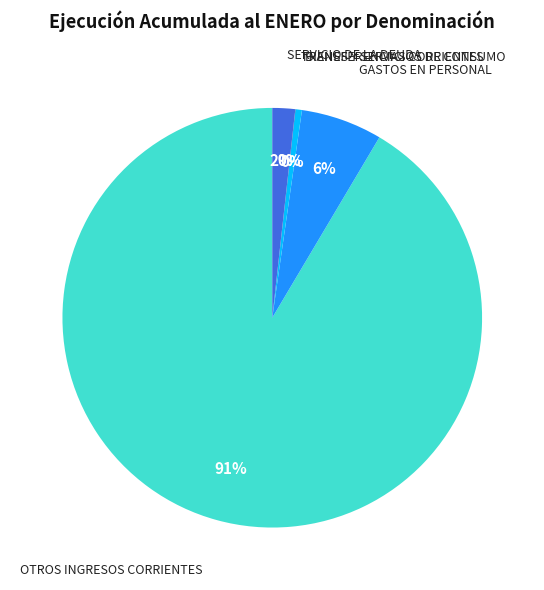

To the nearest percent, what is the average slice percentage?

20%